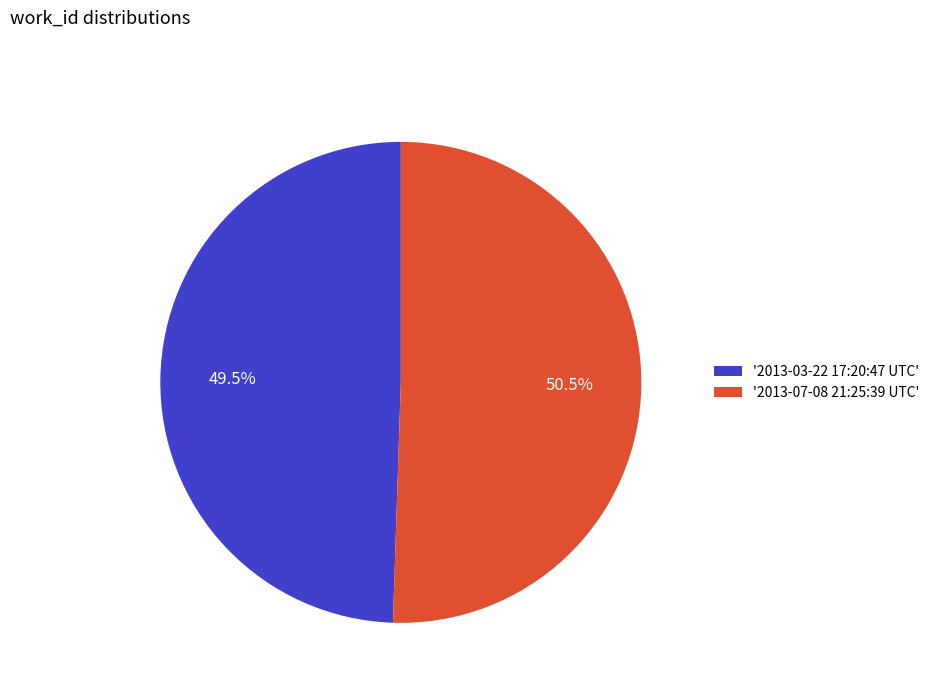

Which has a higher value, '2013-07-08 21:25:39 UTC' or '2013-03-22 17:20:47 UTC'?

'2013-07-08 21:25:39 UTC'